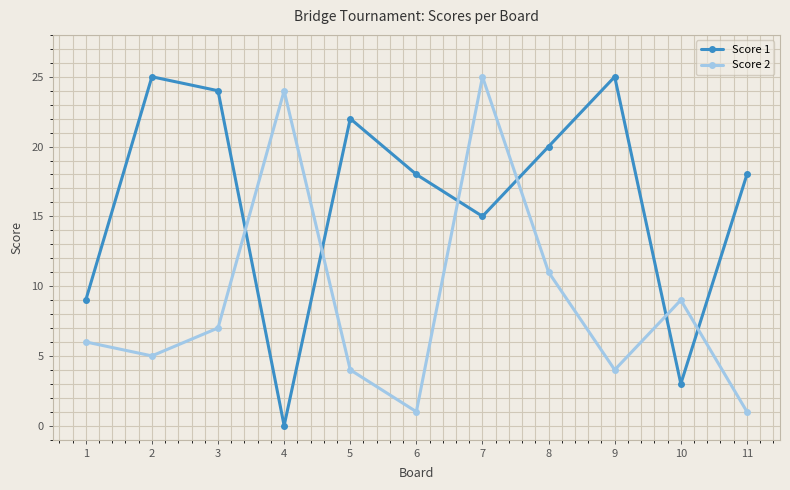

What is the sum of all Score 1 values?

179